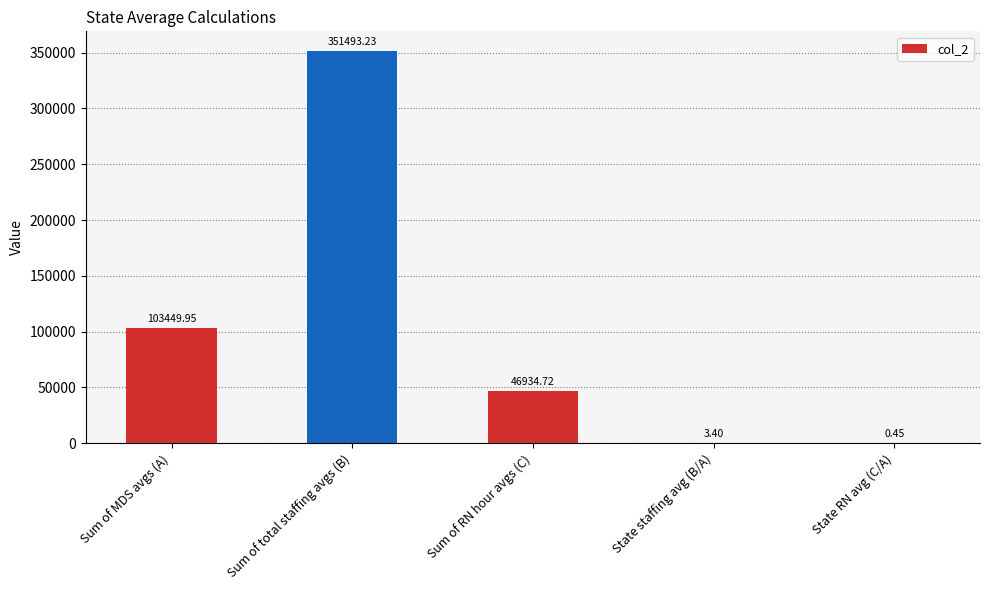

Which has a higher value, Sum of MDS avgs (A) or Sum of total staffing avgs (B)?

Sum of total staffing avgs (B)